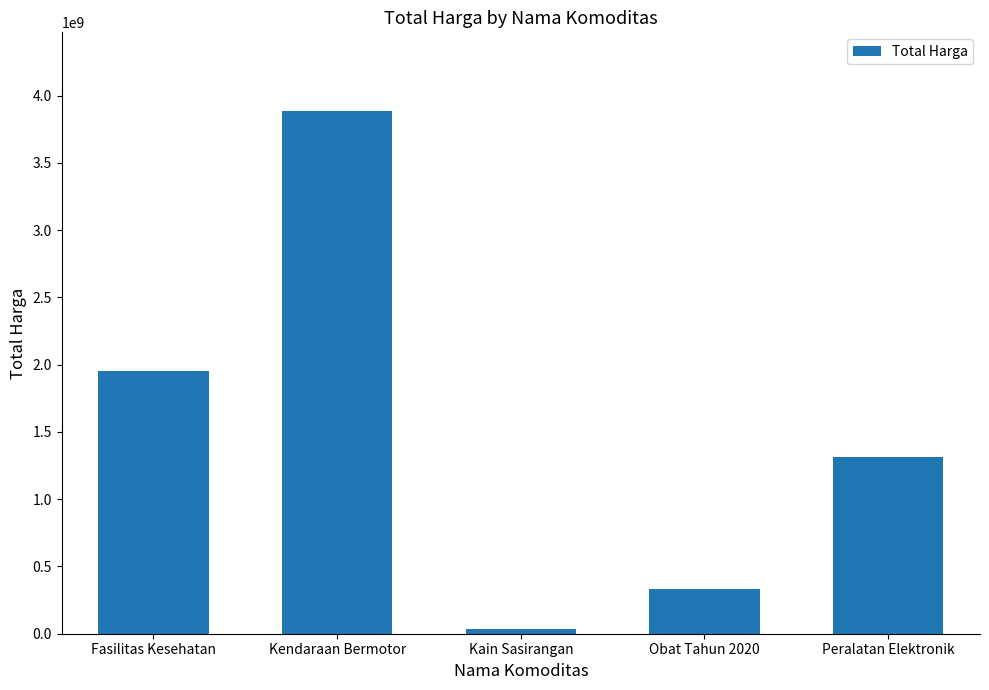

At which label is the value closest to 1962819550?

Fasilitas Kesehatan